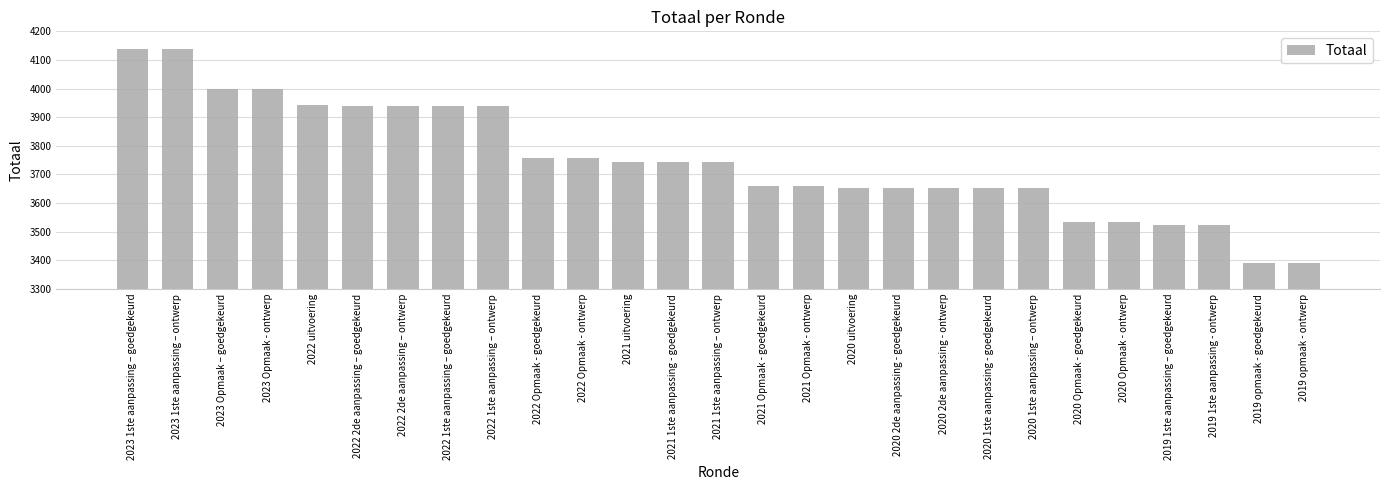

How many bars are there in total?

27